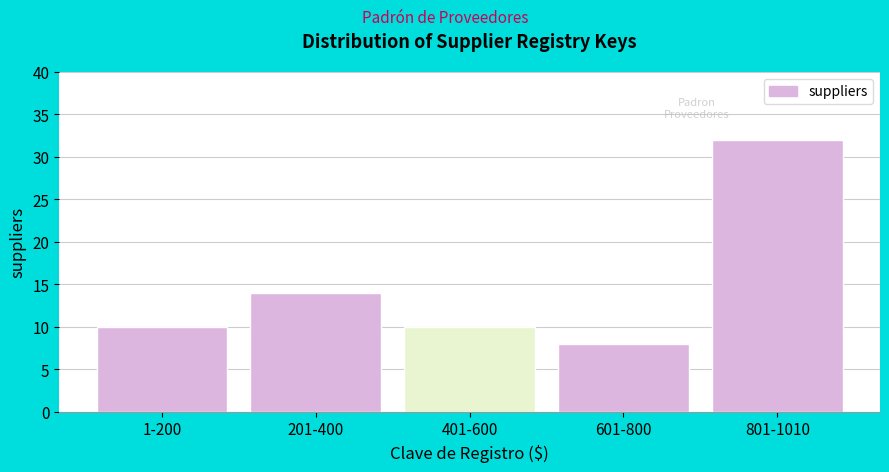

Reading left to right, transcribe all the data shown in this chart.

10	14	10	8	32